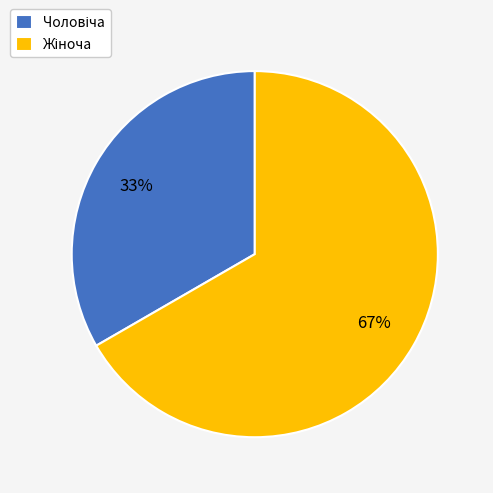

To the nearest percent, what is the average slice percentage?

50%